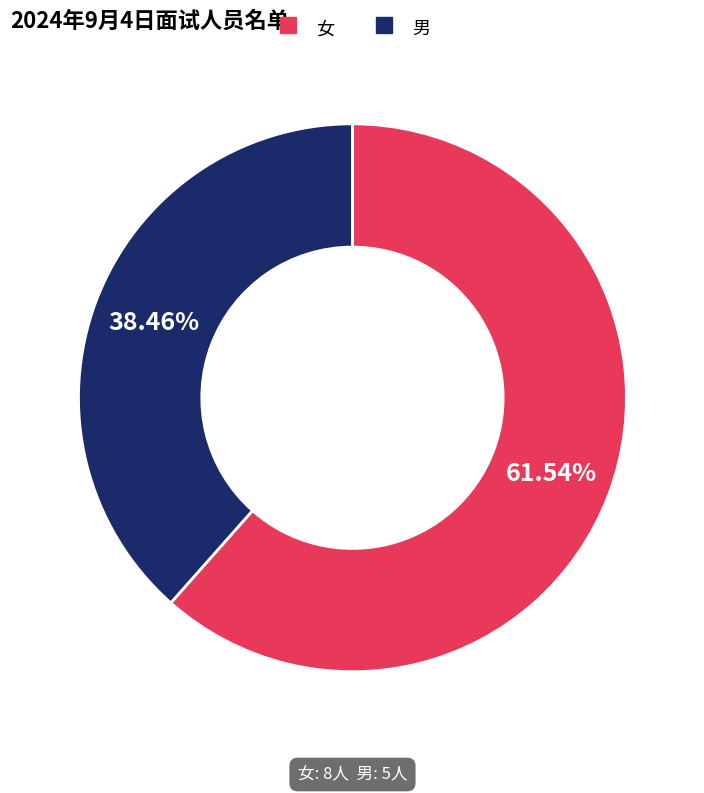

Between 男 and 女, which is larger?

女